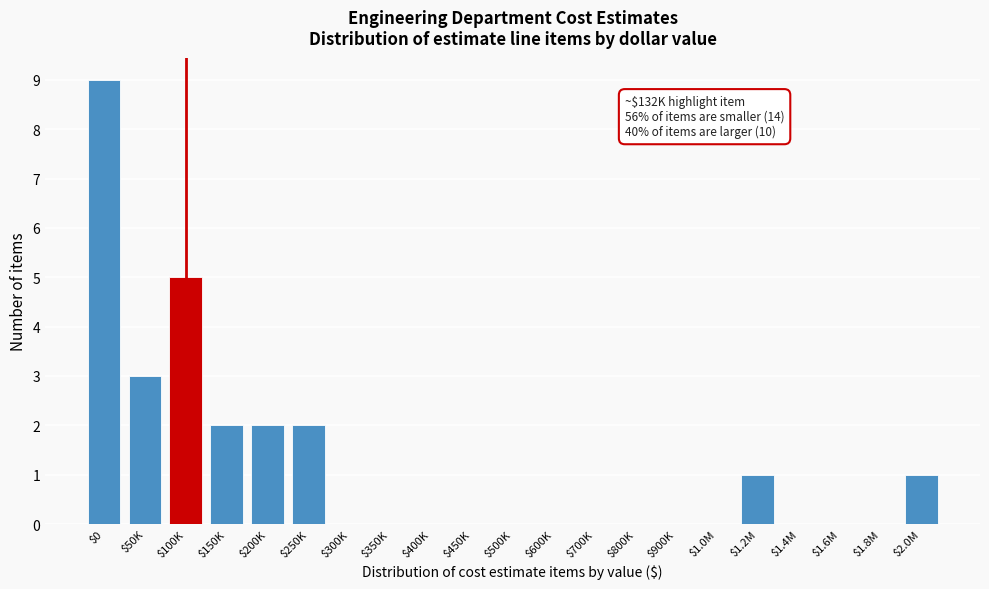

What is the sum of all values?

25